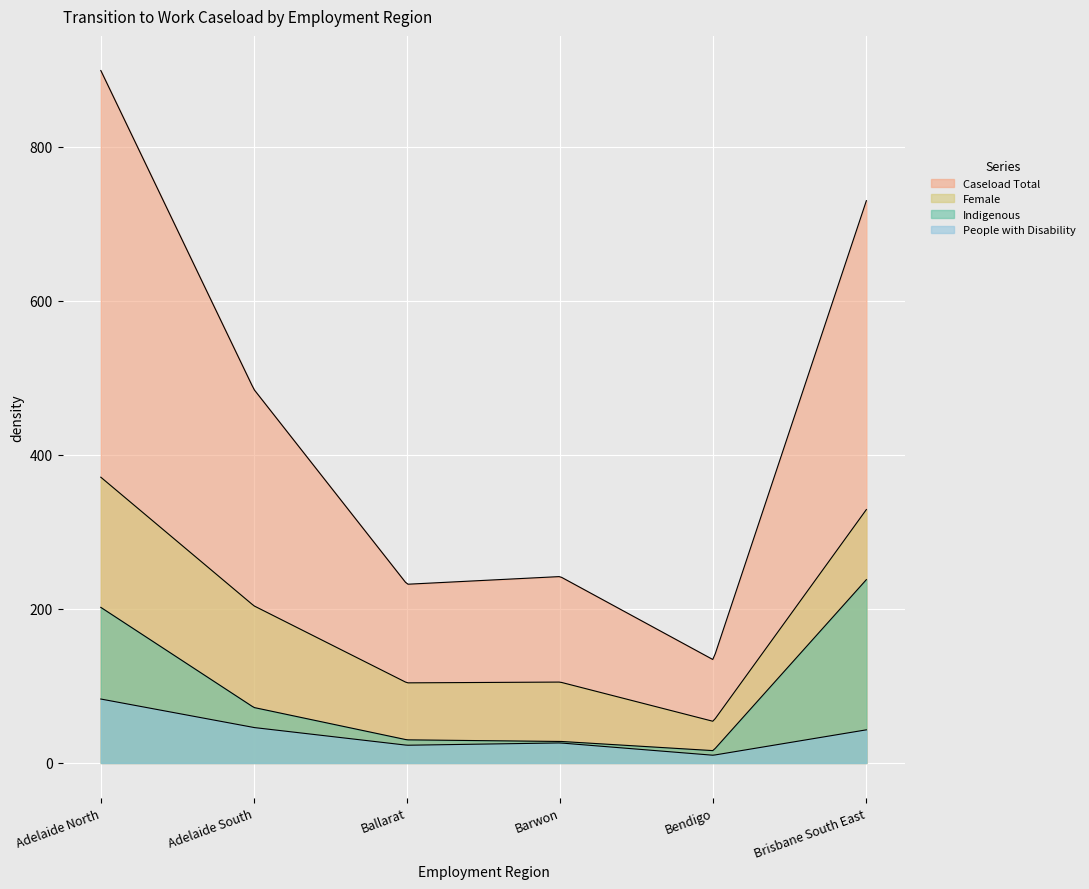

True or false: Caseload Total and People with Disability intersect in this chart.

False